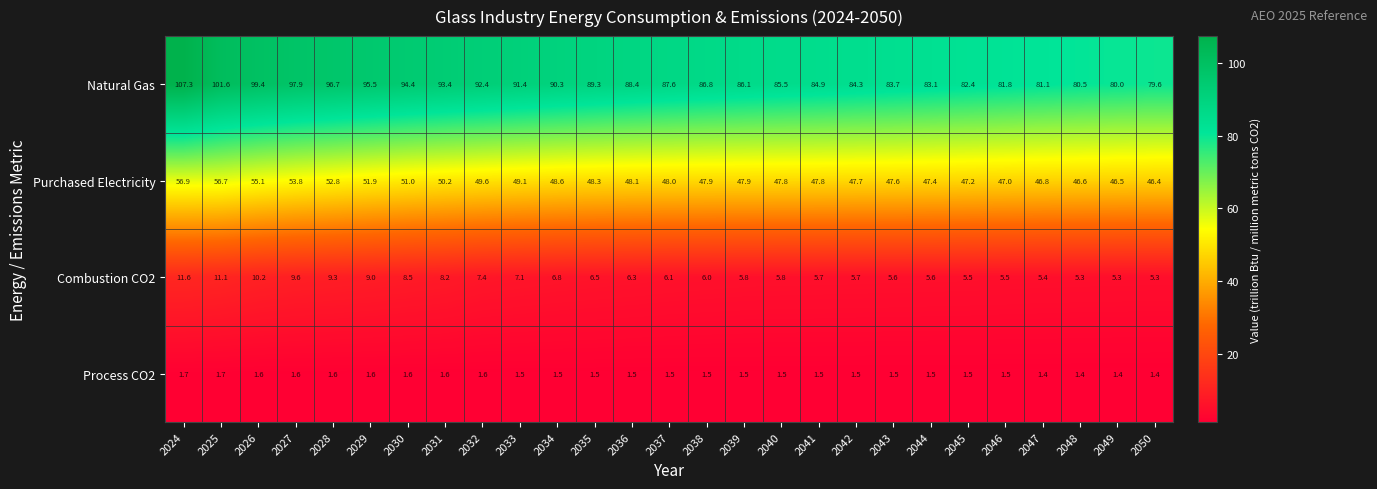

At which label does Combustion CO2 first exceed 6?

2024